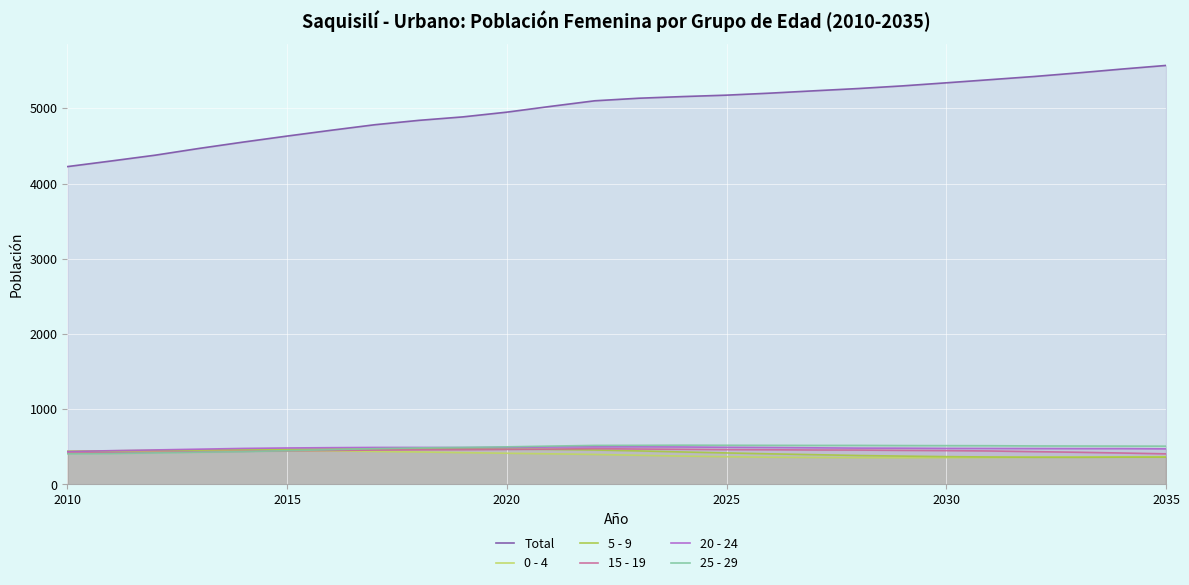

Which series has the largest total across all categories?

Total